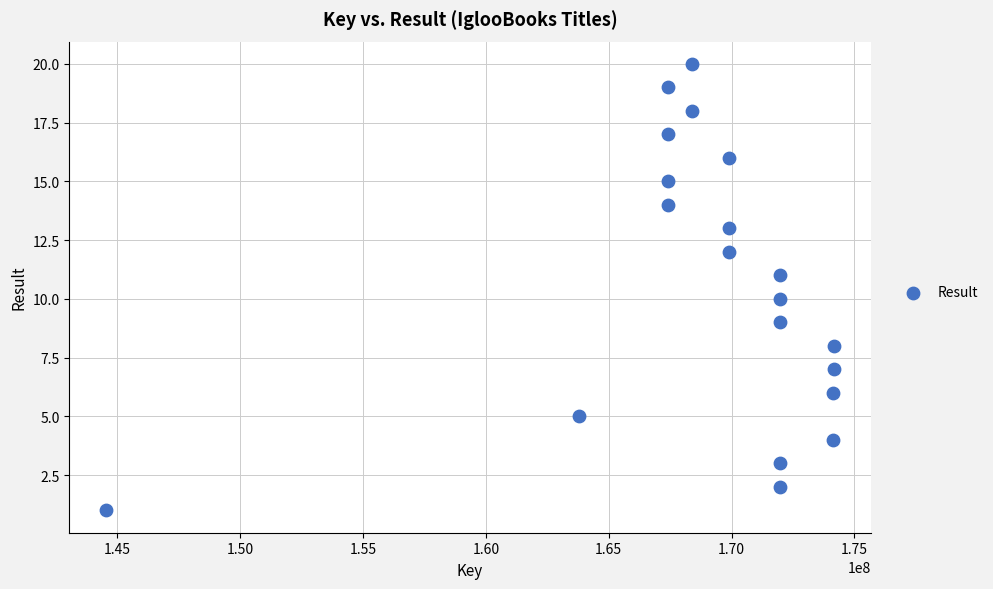

What is the range of X values (max minus min)?

29648393